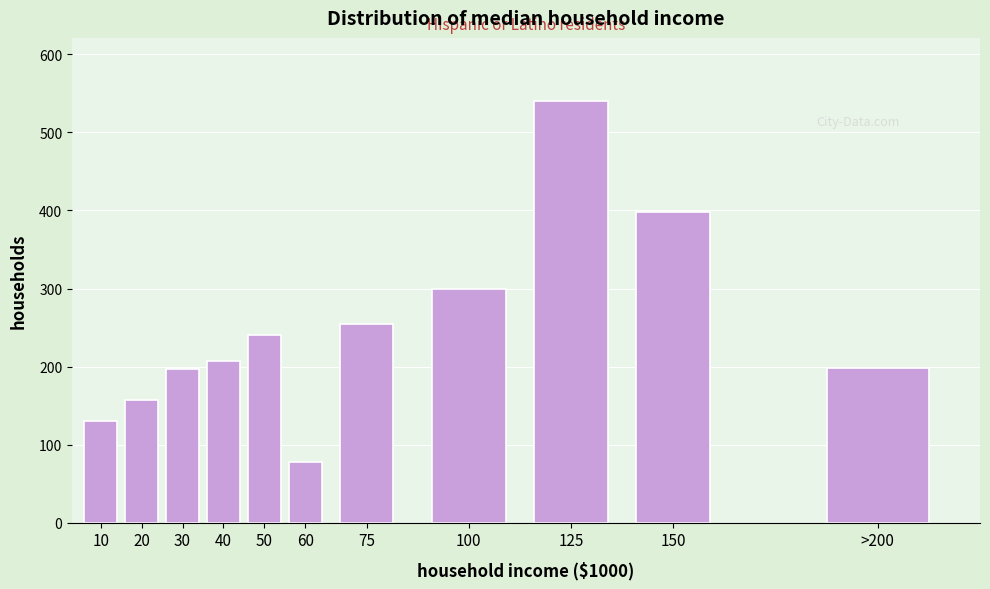

What is the difference between the second highest and second lowest values?

268.1